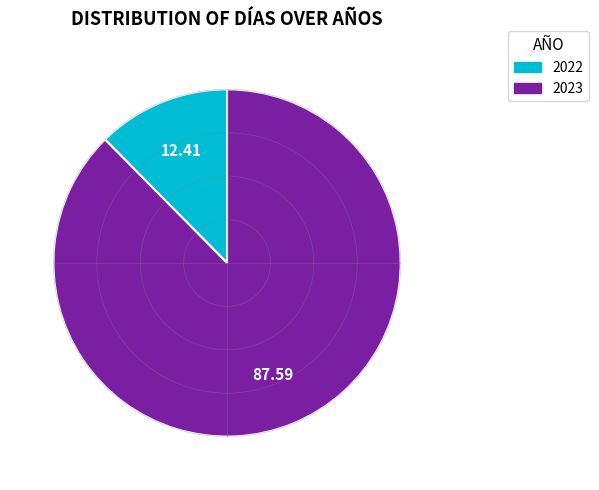

What is the ratio of the value at 2023 to the value at 2022?

7.1